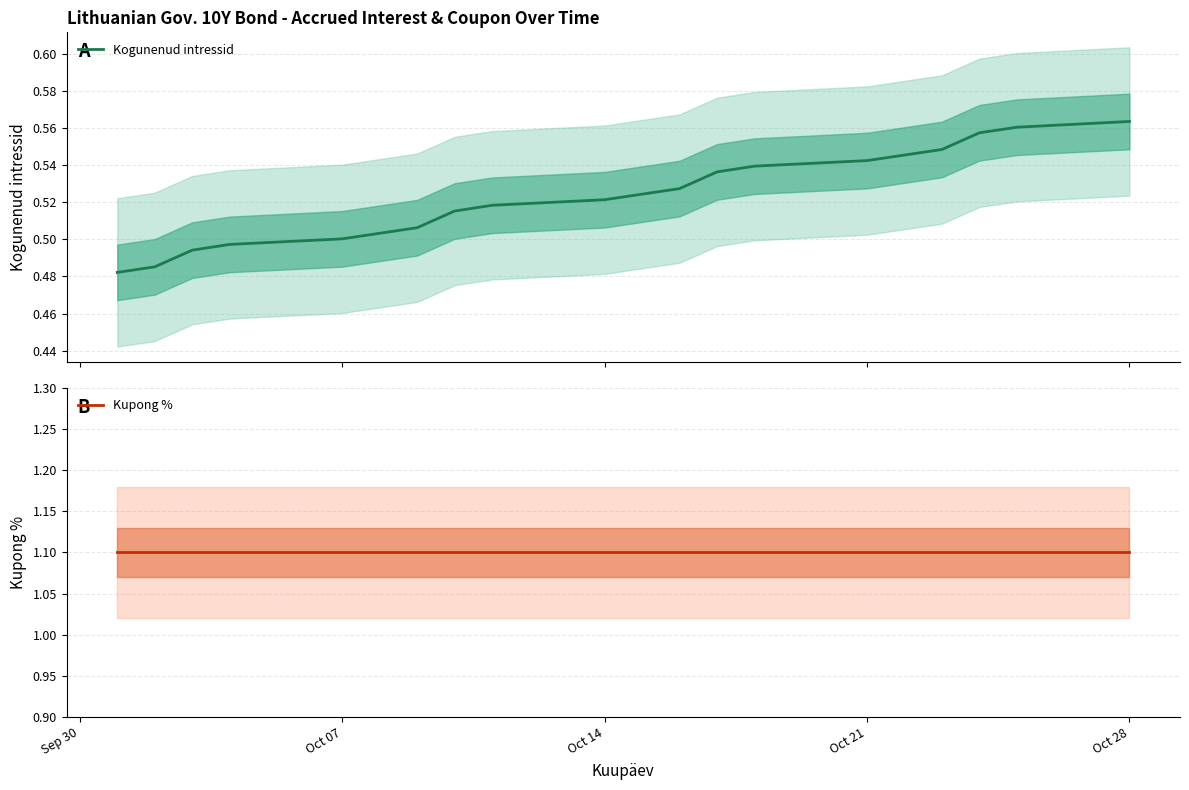

True or false: Kogunenud intressid and Kupong % intersect in this chart.

False